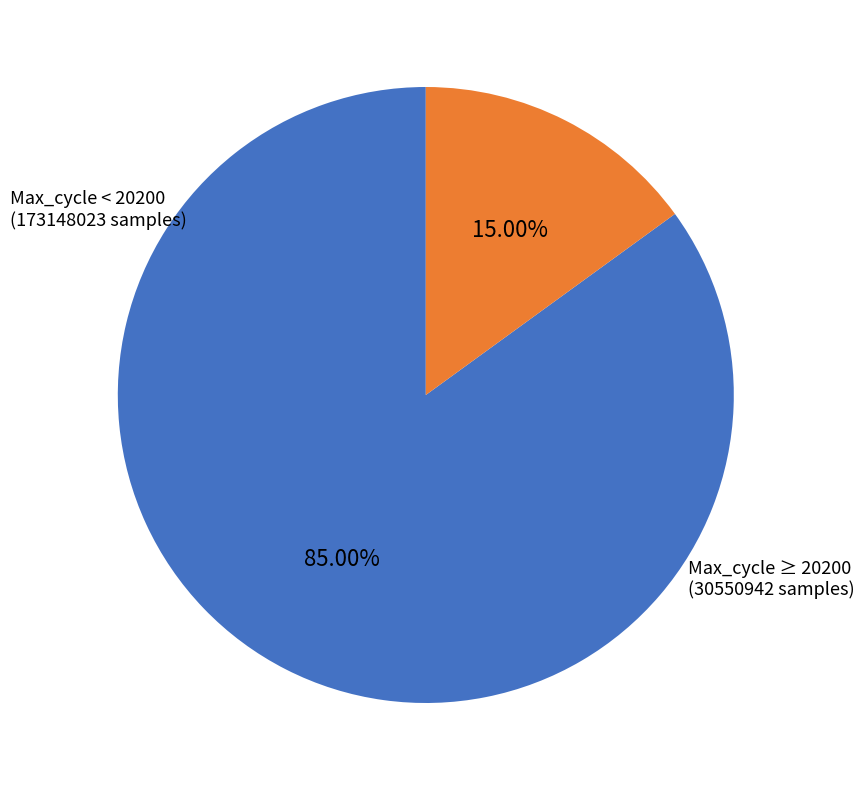

Does any single category account for the majority?

Yes